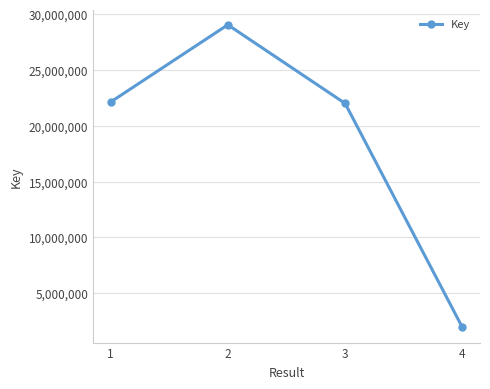

Is it true that the value at 1 is 39037729?

False